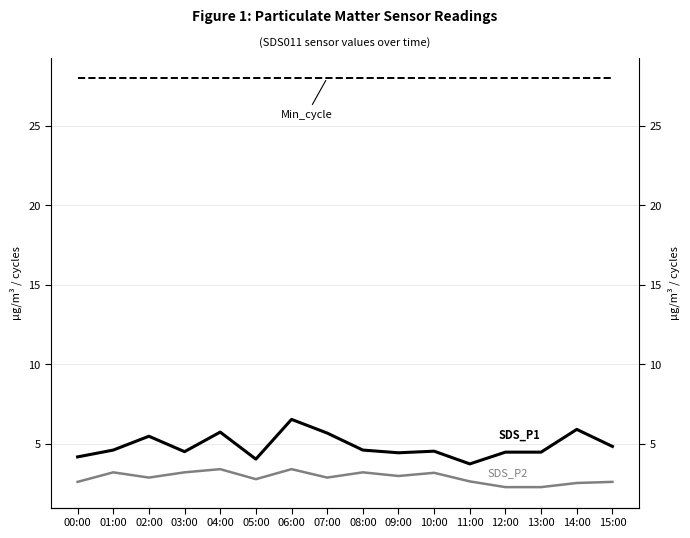

The value of Min_cycle at 00:00 is 28.0. True or false?

True